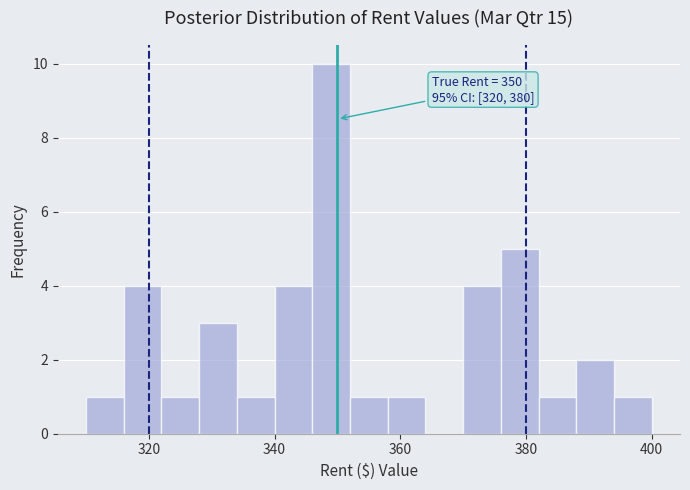

Around what value on the x-axis is the tallest bar? Give the approximate position of its centre, as read against the axis.

350